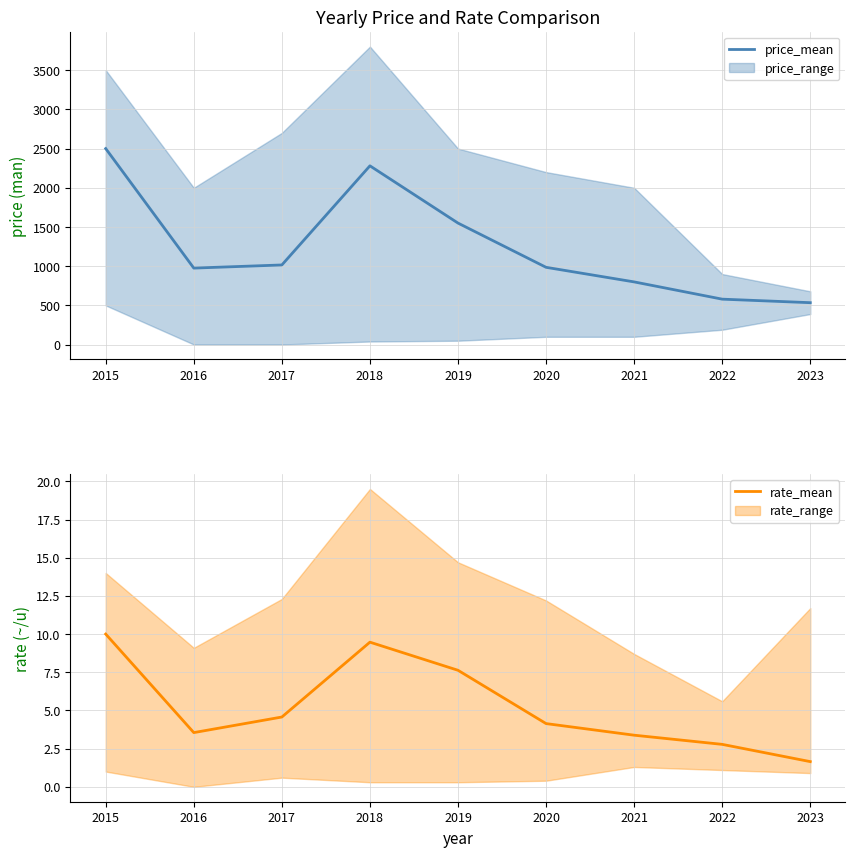

How many data points in rate_mean are above 4?

5